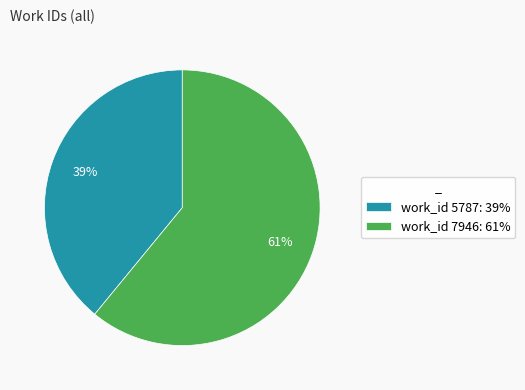

Combined, do work_id 7946: 61% and work_id 5787: 39% account for over 50%?

Yes